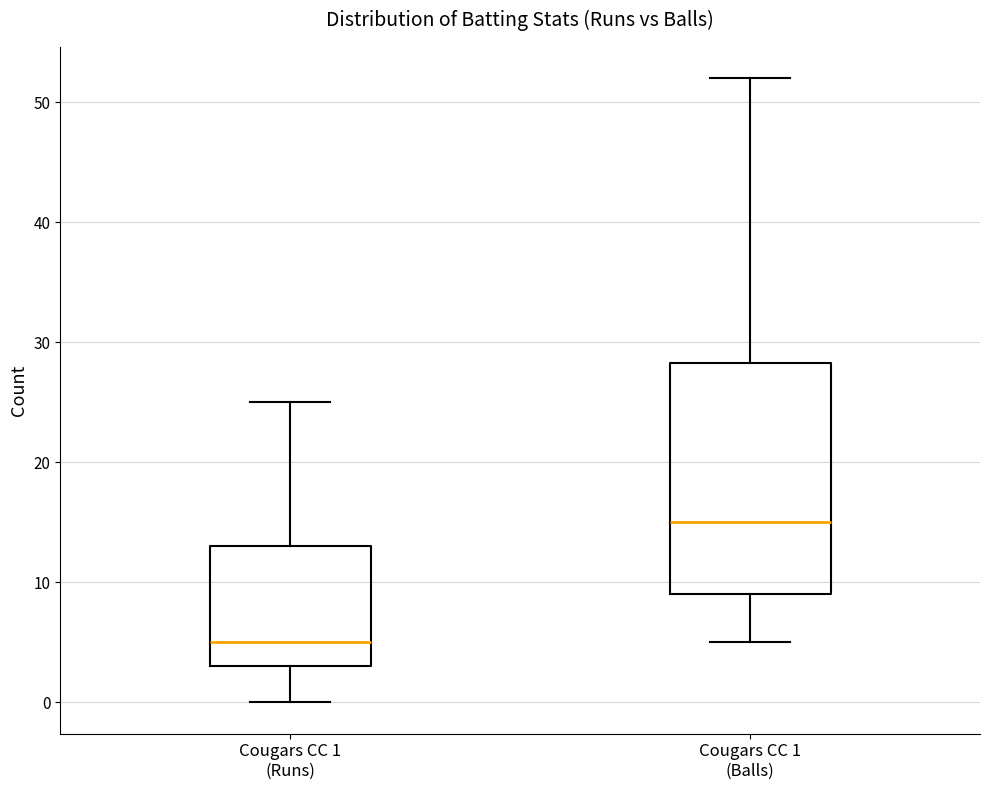

Where is the lower edge of the box for Cougars CC 1 (Runs) on the y-axis? The values are not printed on the chart, so give them approximately, as read against the axis.

3